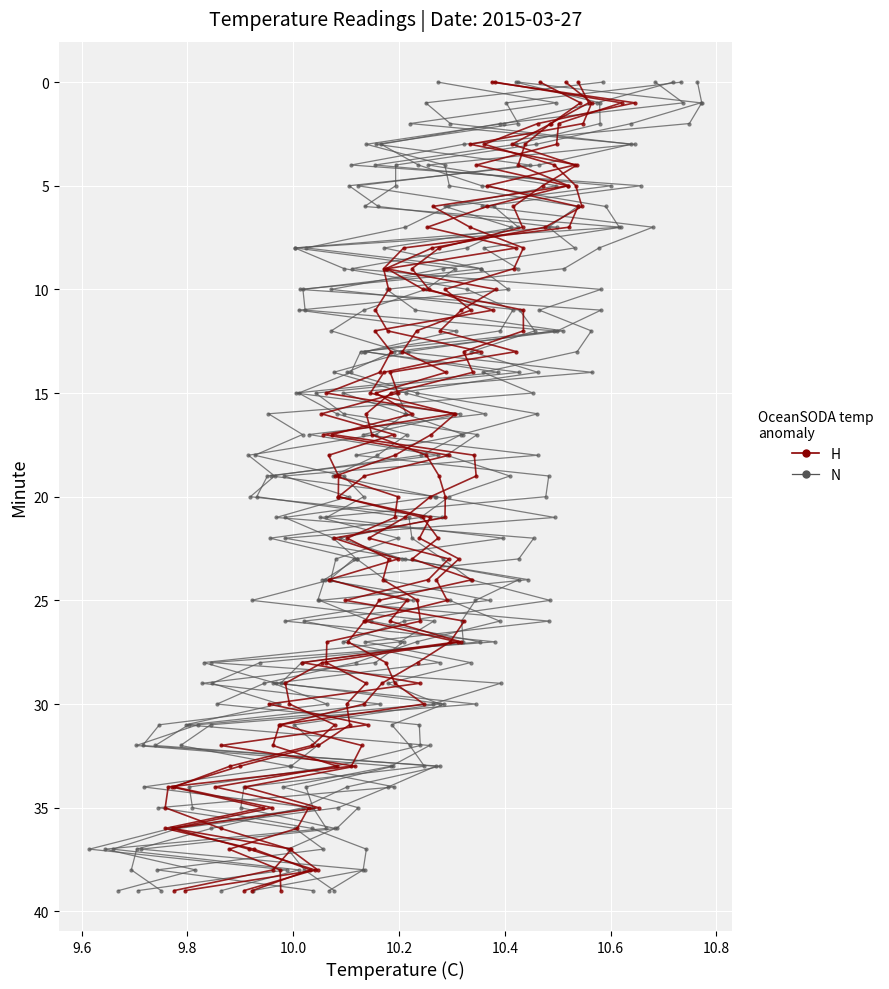

How many values in the H series are below 20?

20